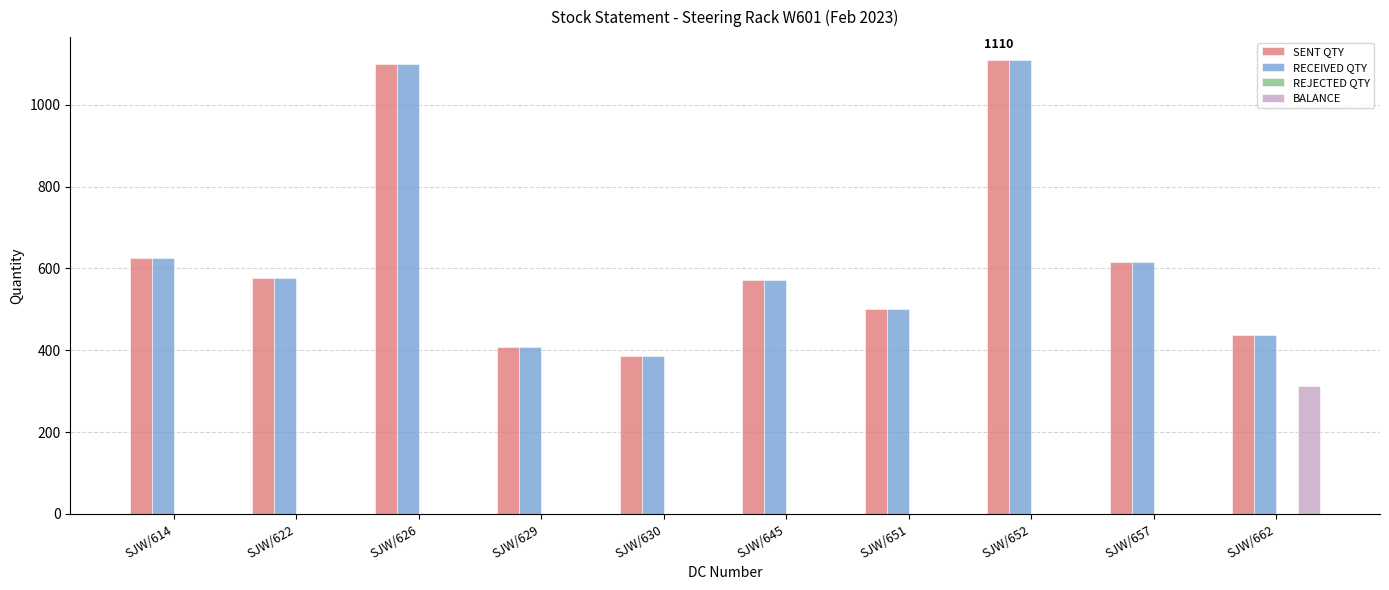

Which series changed the most between SJW/630 and SJW/662?

BALANCE